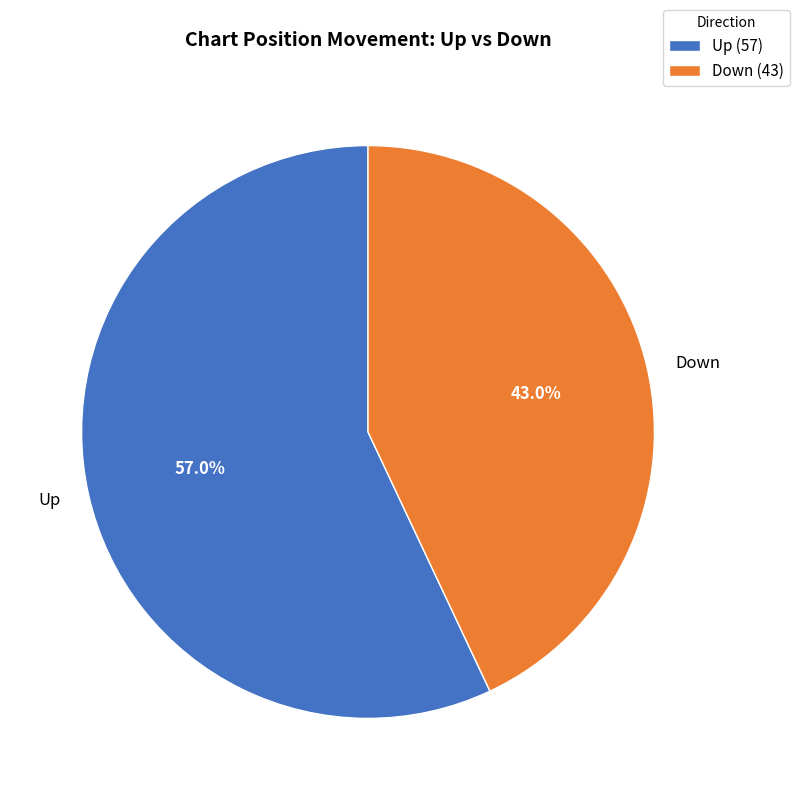

How much of the chart is everything except Down?

57.0%